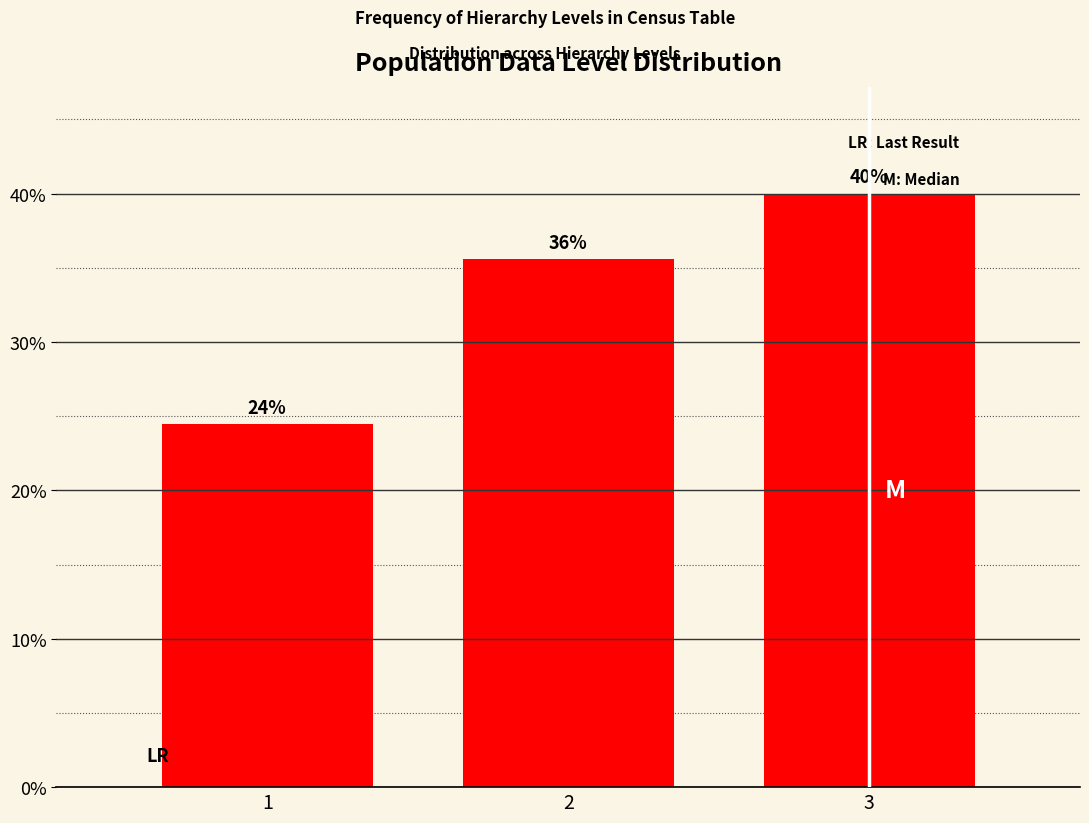

Are the bars horizontal?

No